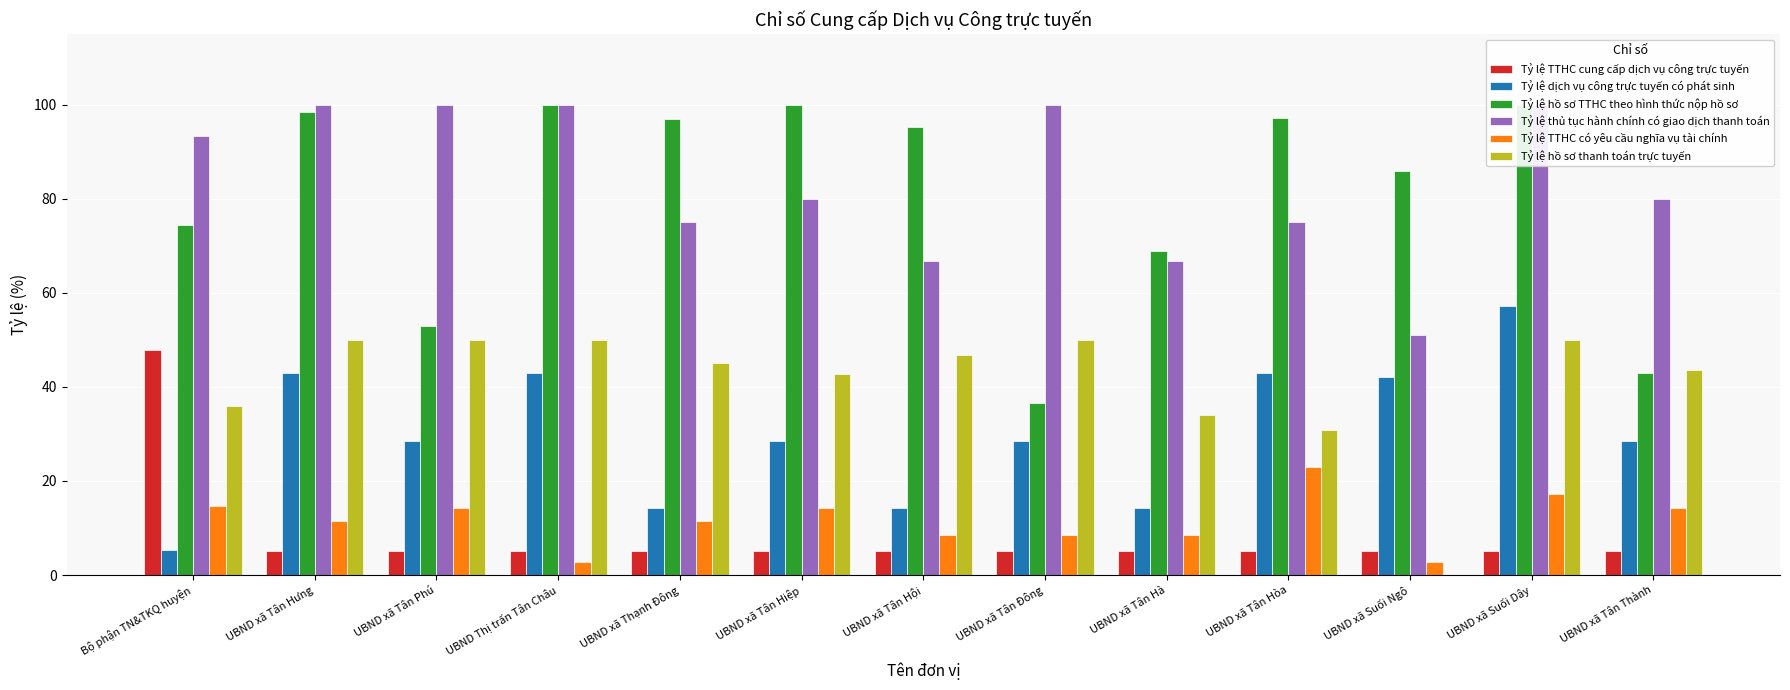

Does the chart contain any negative values?

No